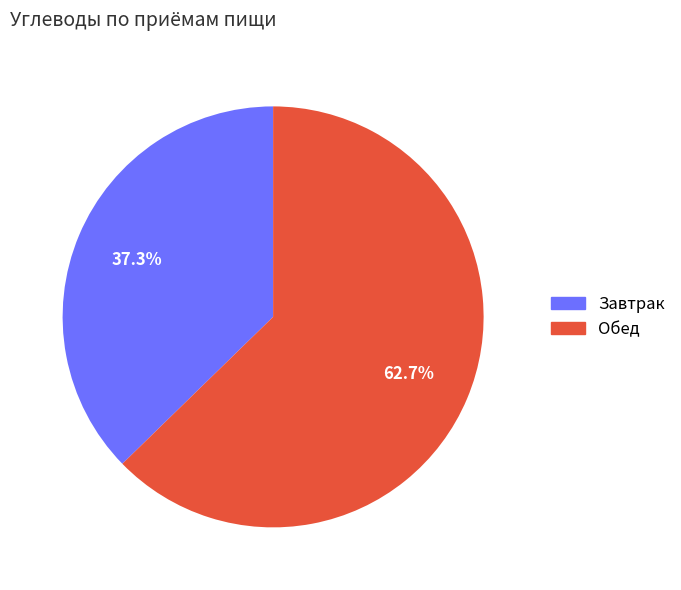

How much of the chart is everything except Обед?

37.3%